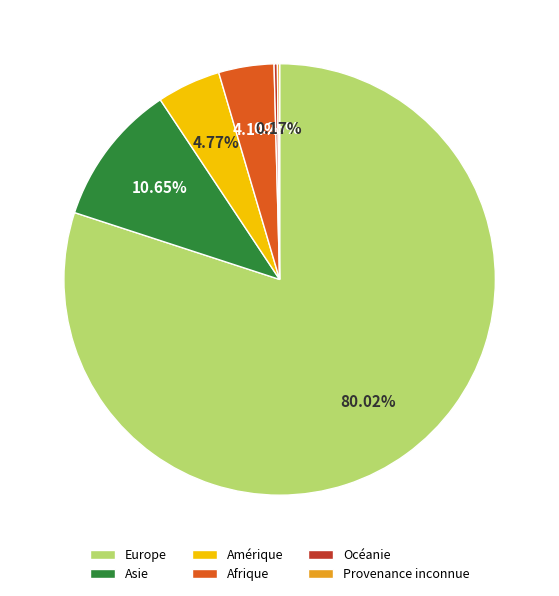

What is the largest slice in the pie chart?

Europe